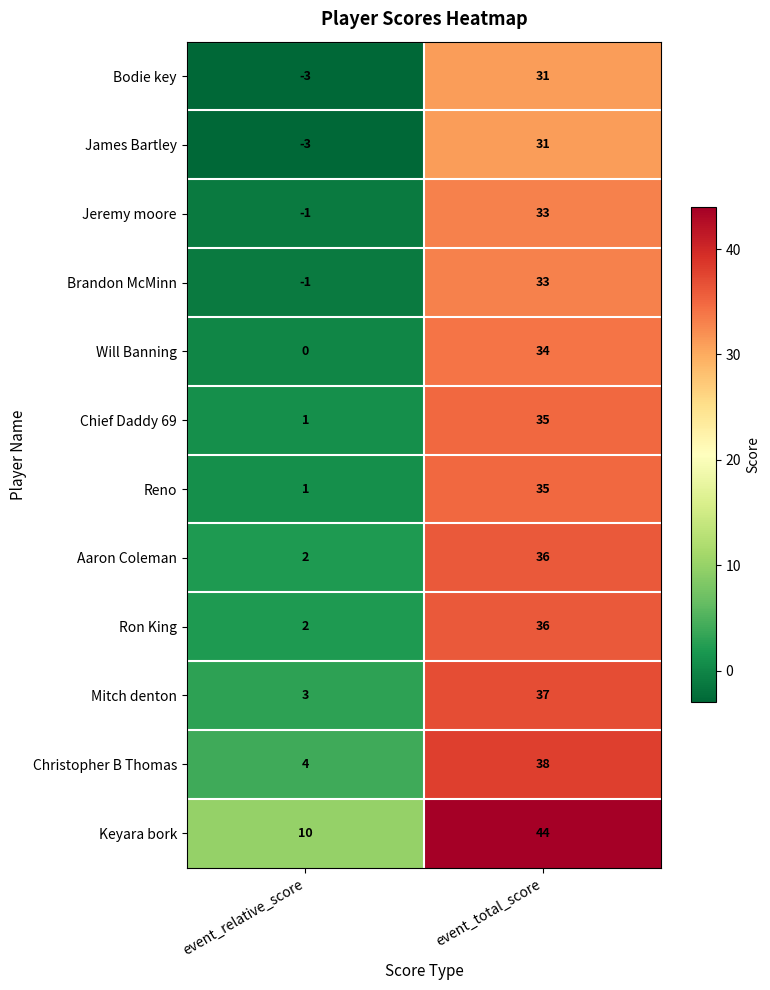

At which category does the chart reach its minimum across all series?

event_relative_score